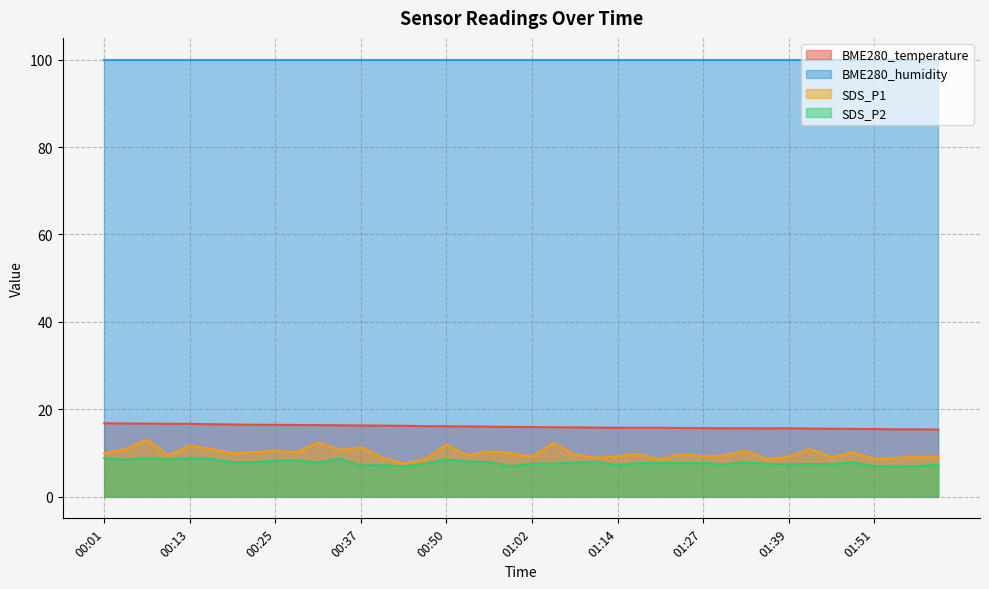

At 01:51, list the series in order from largest to smallest.

BME280_humidity, BME280_temperature, SDS_P1, SDS_P2